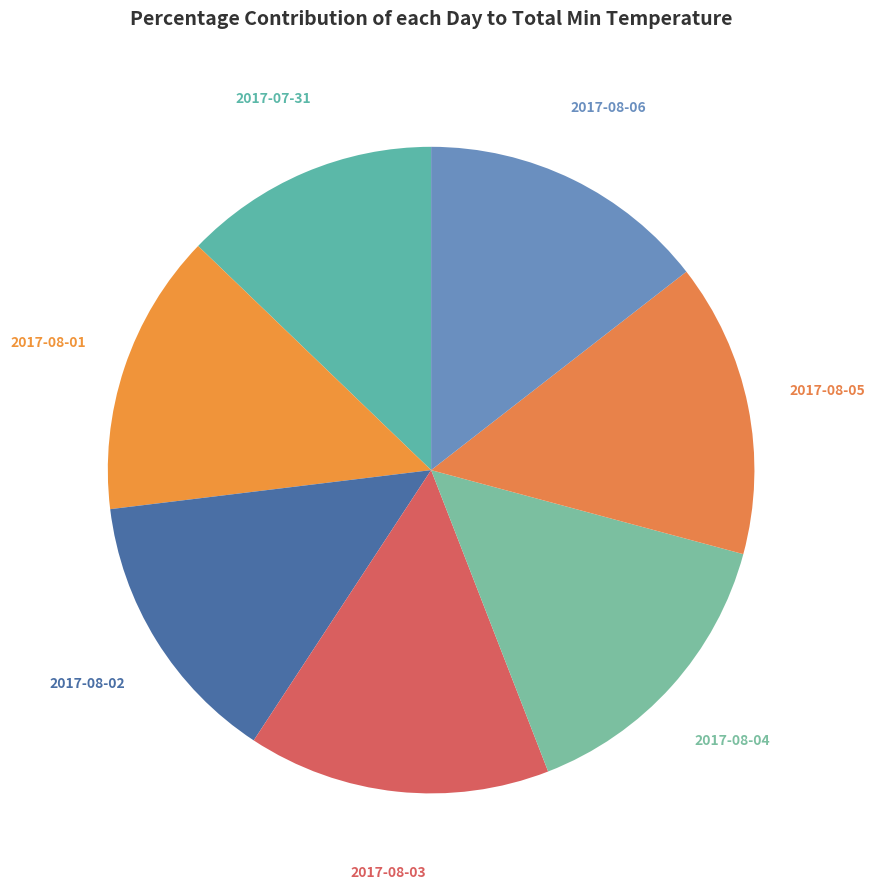

How many slices are in this pie chart?

7